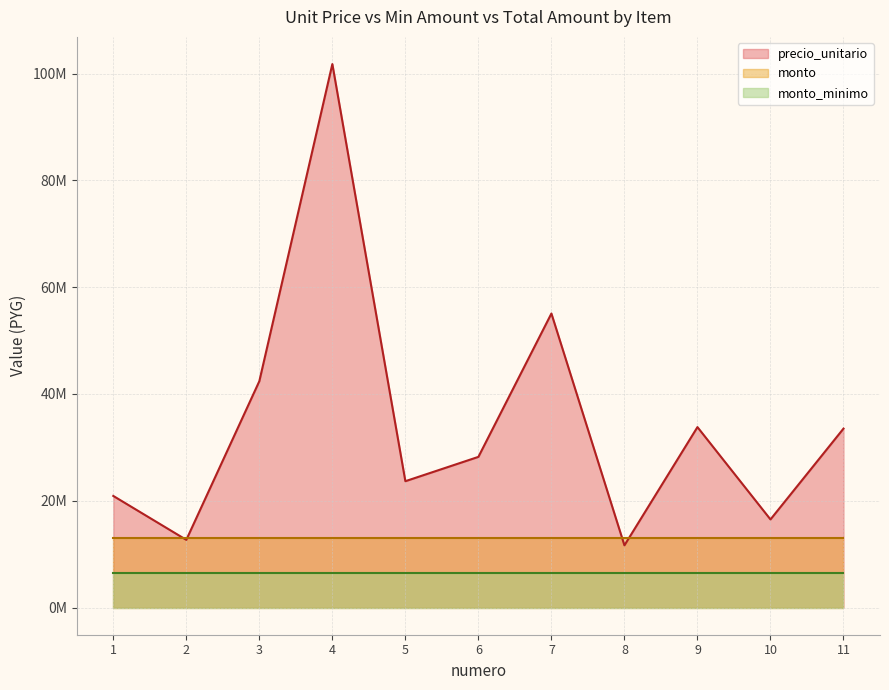

What are all the series names shown in the legend?

precio_unitario, monto, monto_minimo